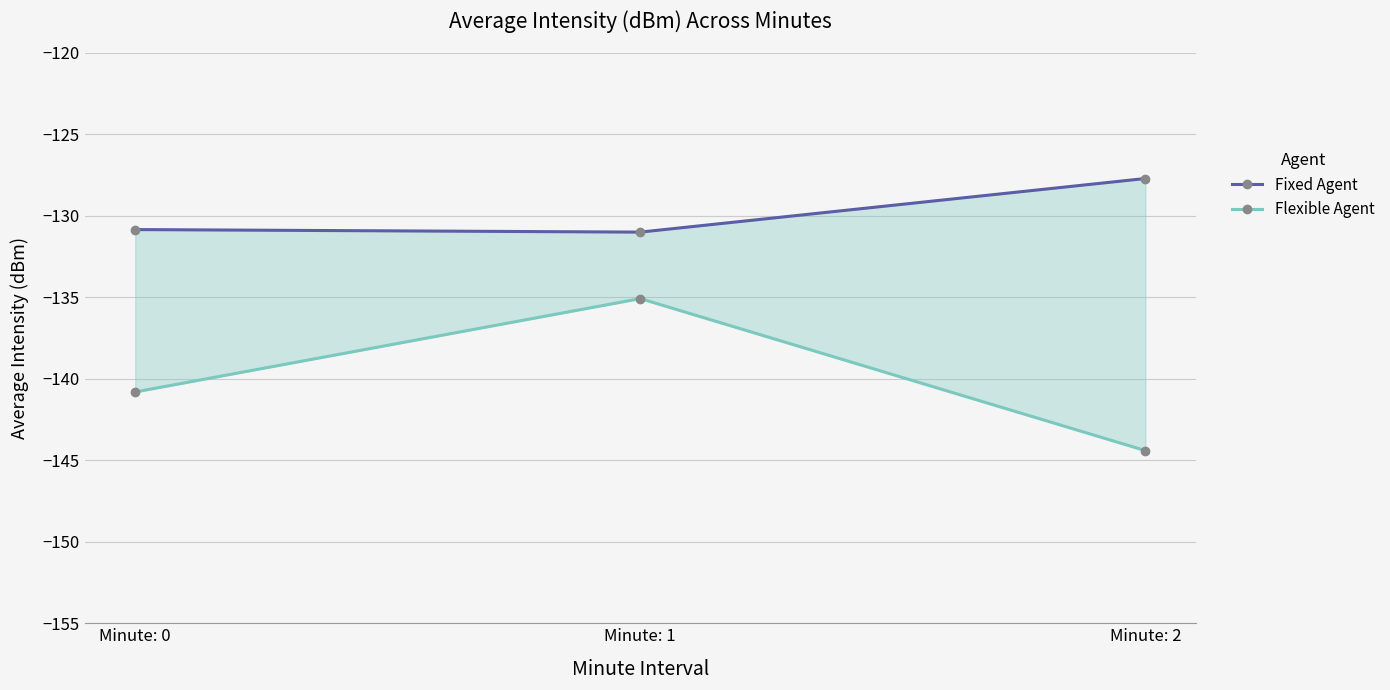

How many series are shown in this chart?

2